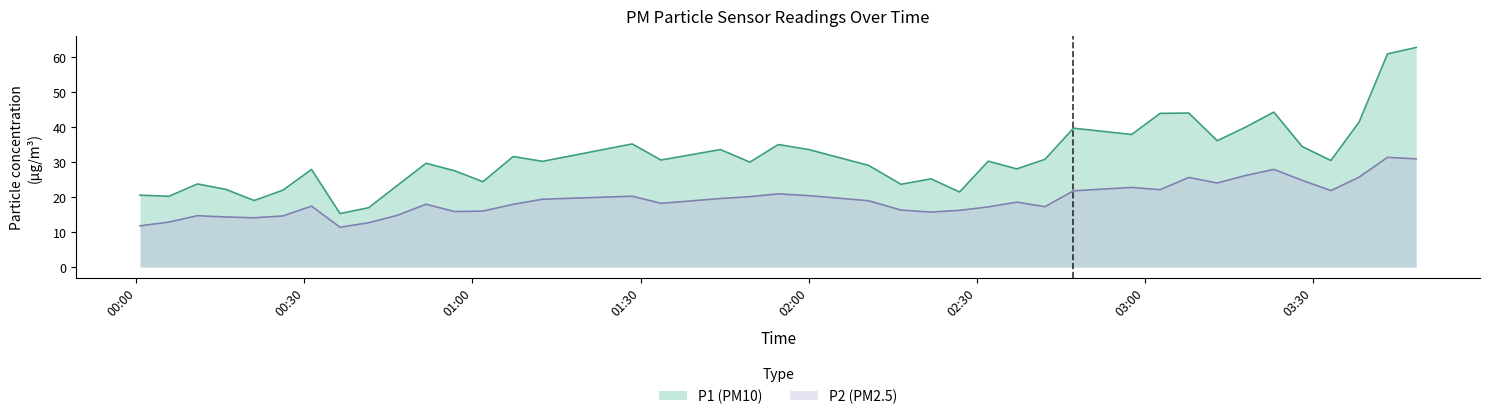

How many data points in P1 are less than 30?

18